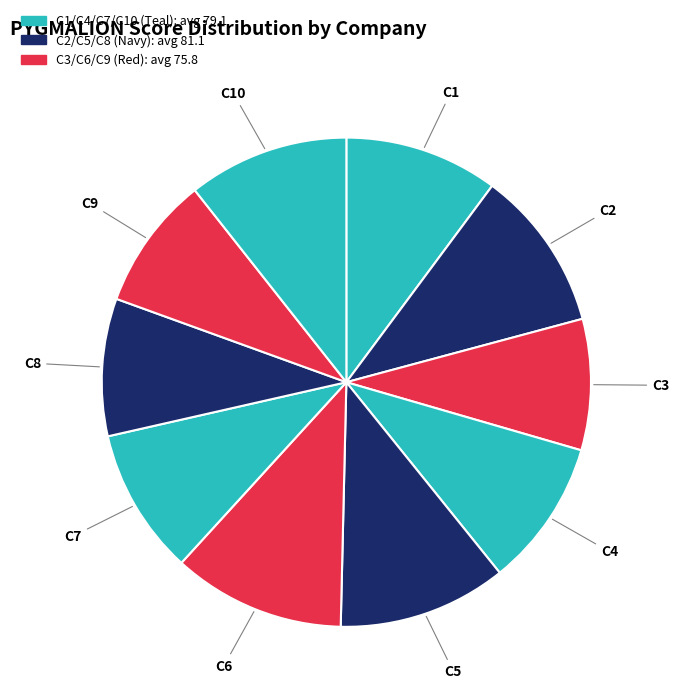

Is the sum of C4 and C2 greater than half?

No